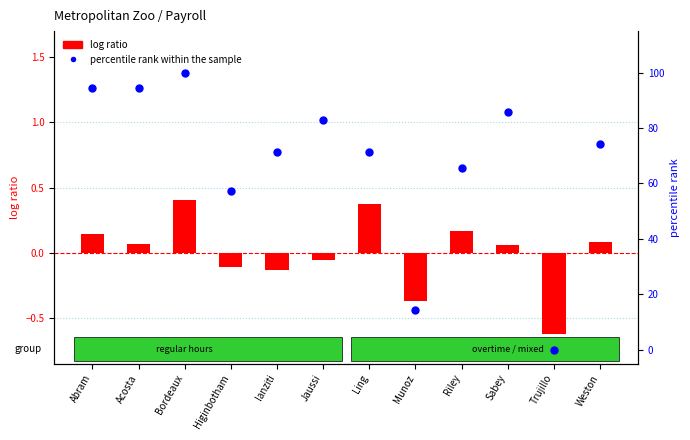

Is the value of percentile rank within the sample at Weston greater than the value of log ratio at Trujillo?

Yes